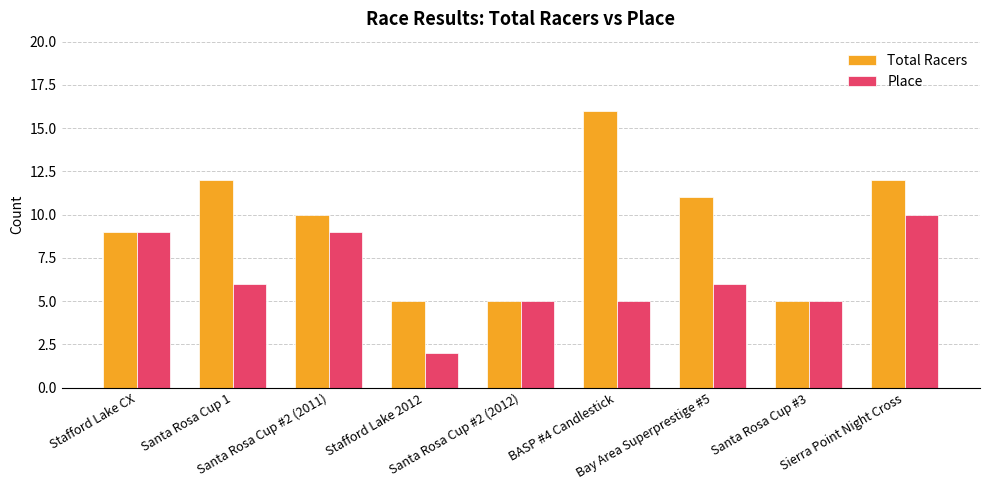

How many bars are there in total?

18